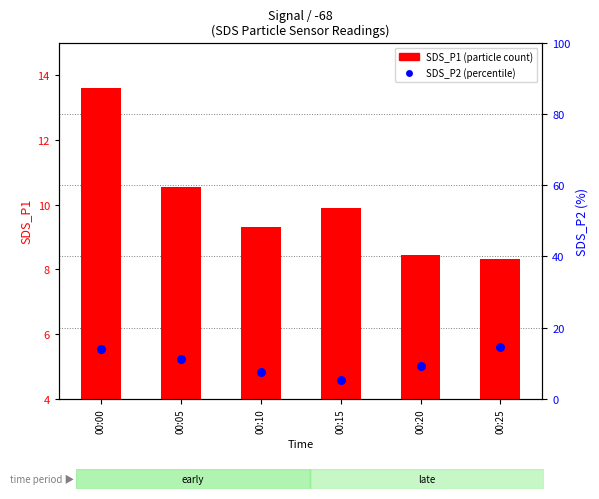

Which series contains the highest Y value?

SDS_P1